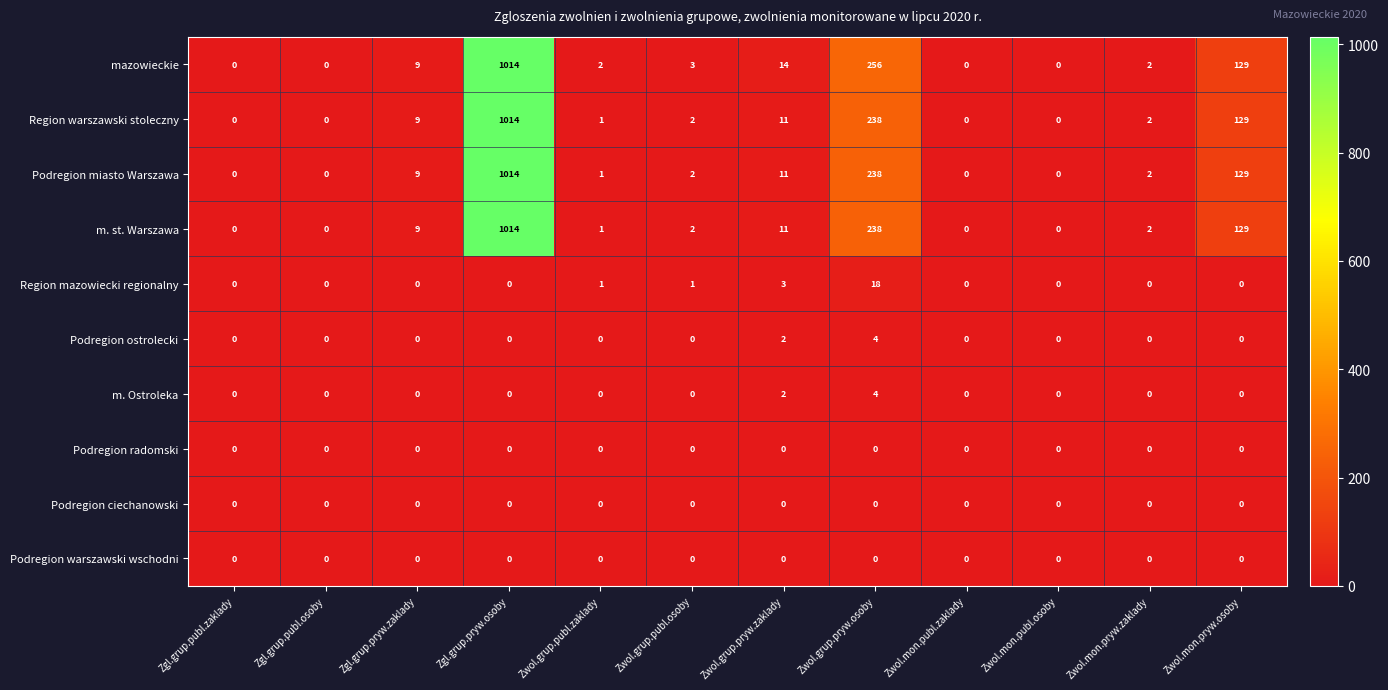

How many series are shown in this chart?

10